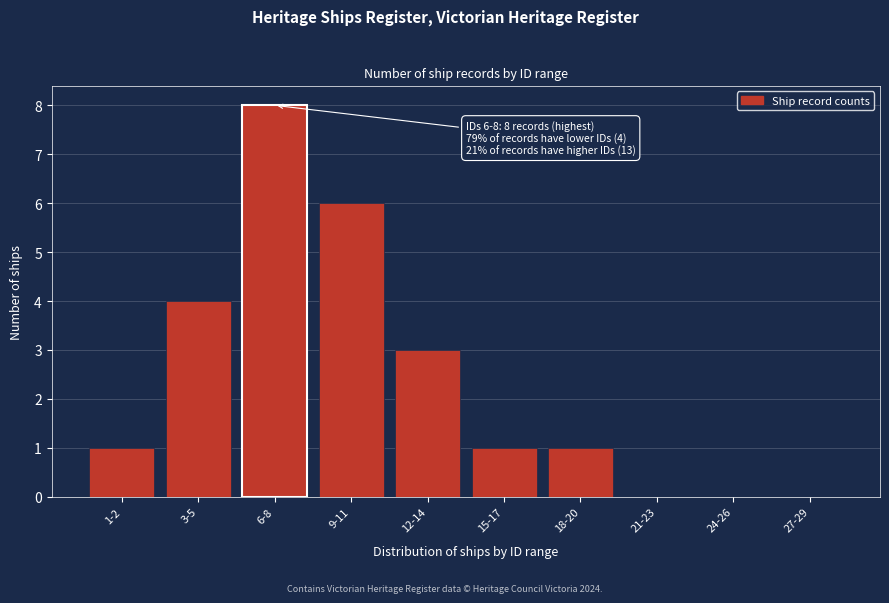

Reading right to left, transcribe all the data shown in this chart.

27-29=0	24-26=0	21-23=0	18-20=1	15-17=1	12-14=3	9-11=6	6-8=8	3-5=4	1-2=1